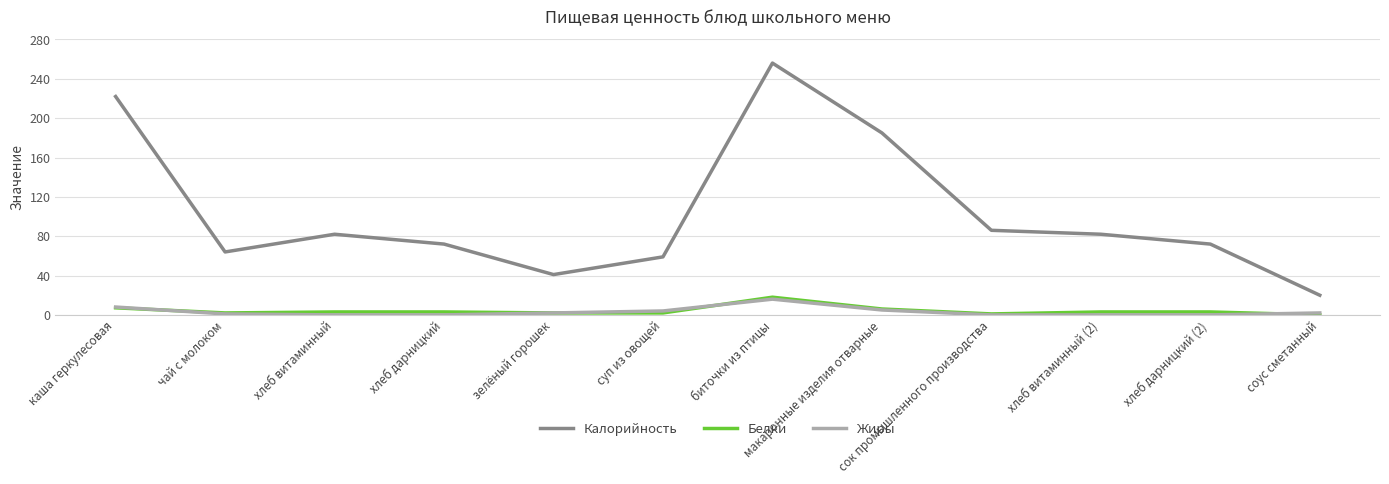

True or false: Калорийность has a value of 126.3 at макаронные изделия отварные.

False